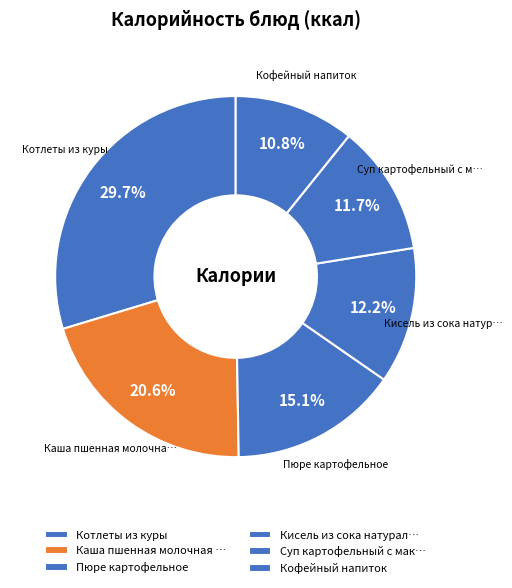

How many slices are in this pie chart?

6